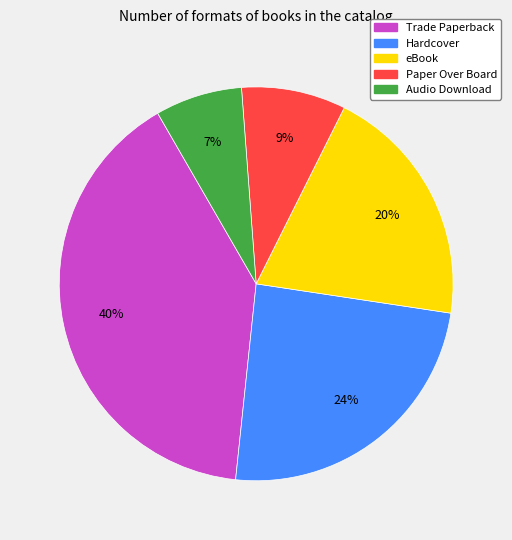

The eBook slice represents 5% of the pie. True or false?

False